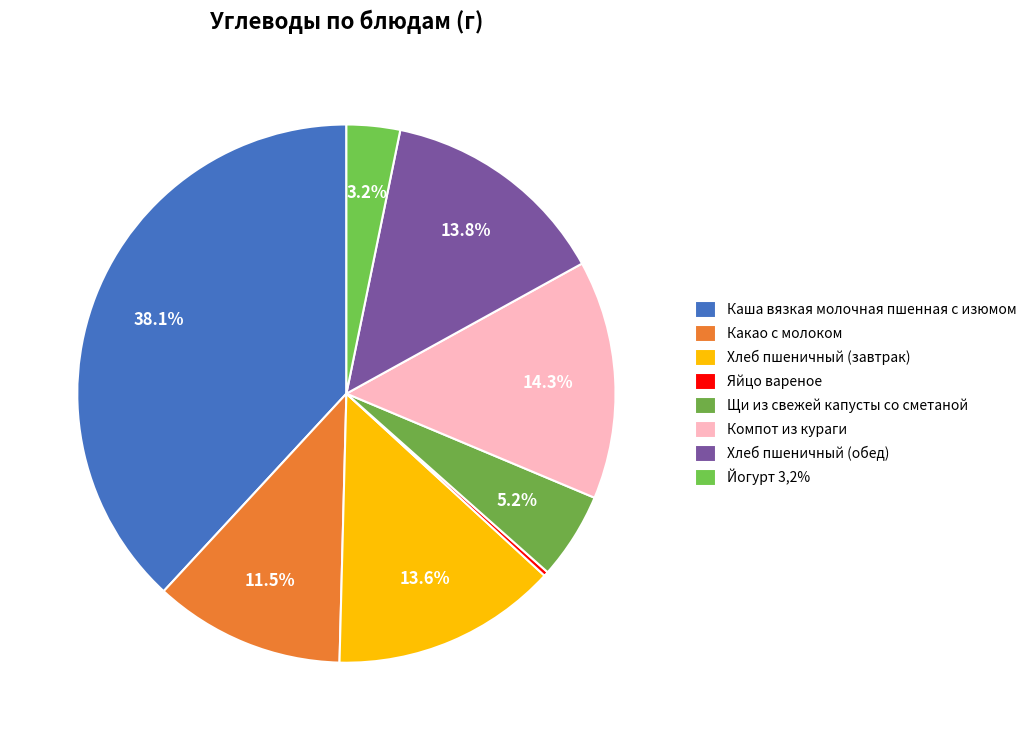

Is it true that Яйцо вареное is 10% of the pie?

False